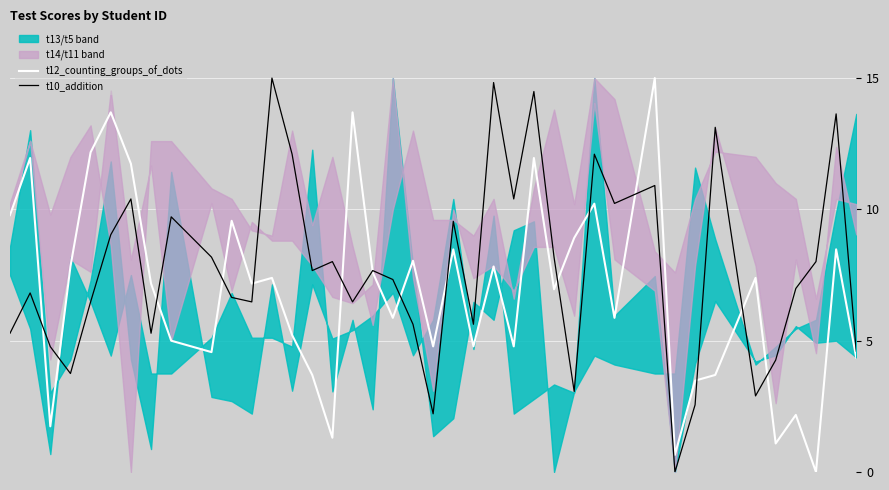

Rank the series by their average value, from highest to lowest.

t10_addition, t12_counting_groups_of_dots